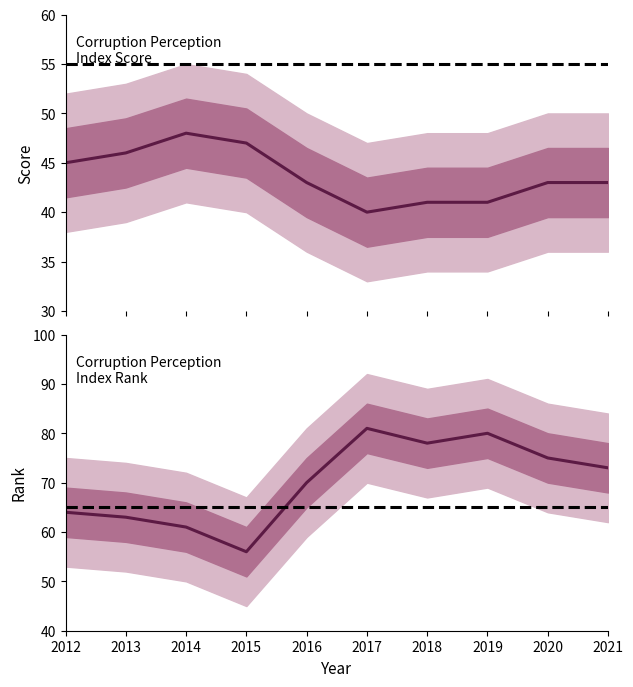

True or false: Corruption Perception Index score and Corruption Perception Index Rank intersect in this chart.

False